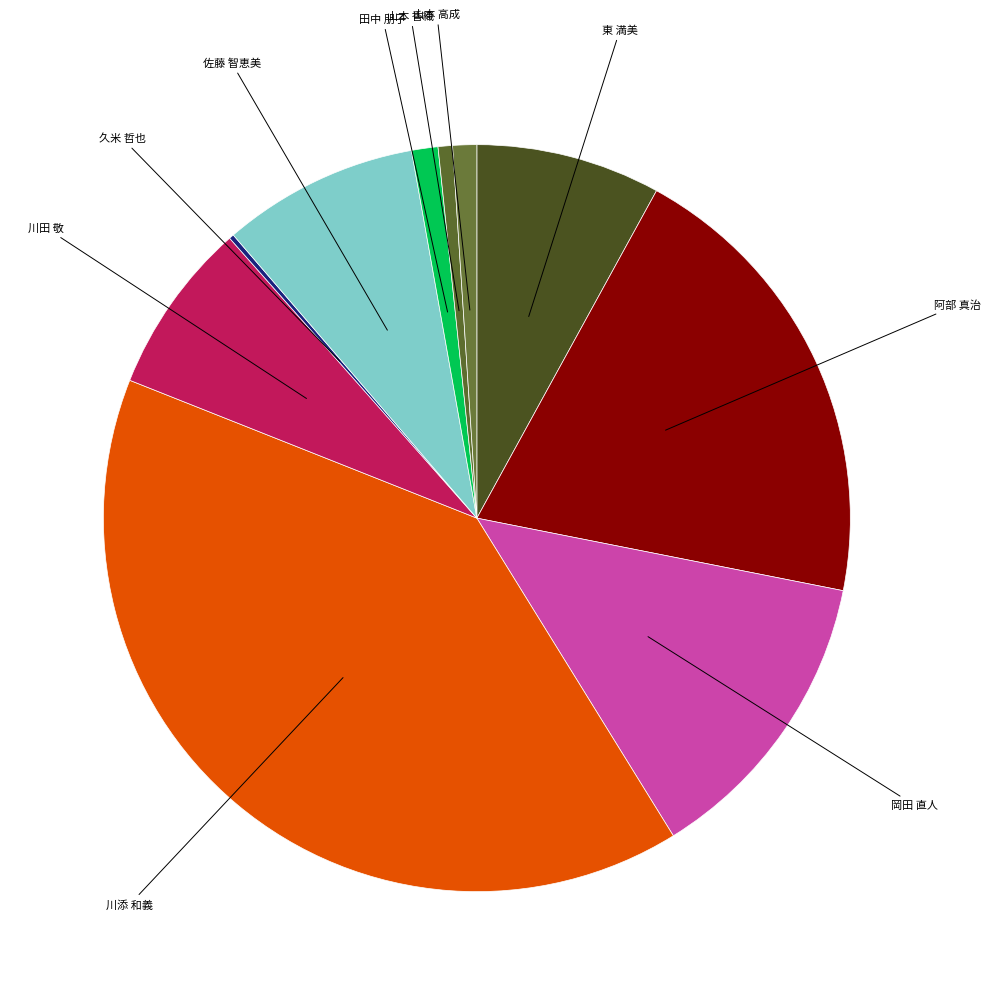

Between 山本 高成 and 川添 和義, which is larger?

川添 和義